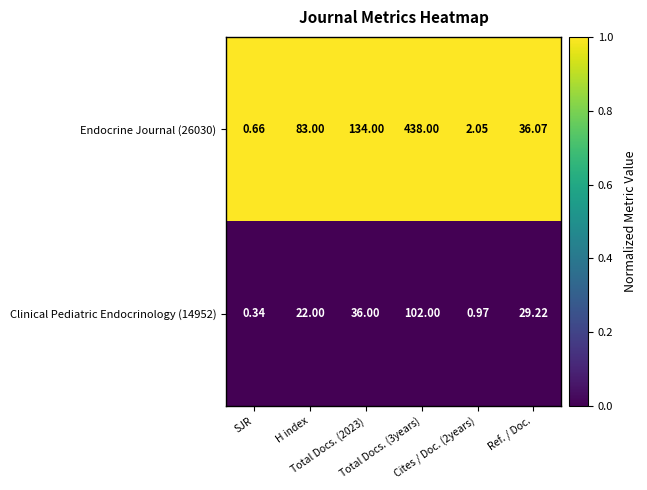

How many values in the Clinical Pediatric Endocrinology (14952) series are below 29?

3